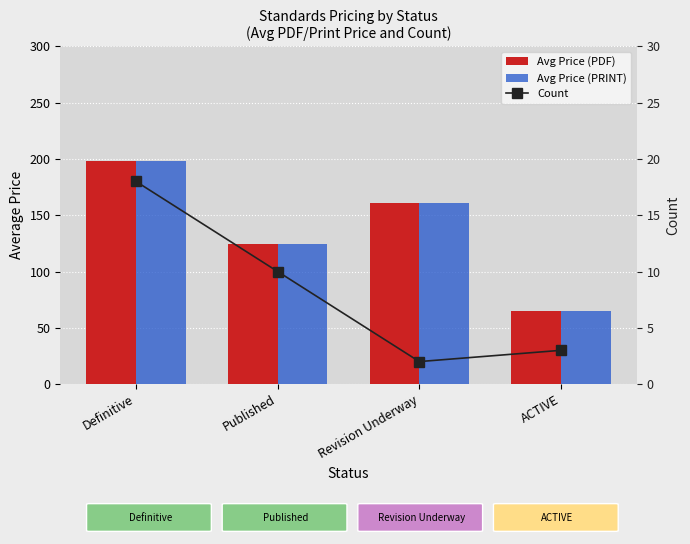

At which category is the sum across all series the highest?

Definitive